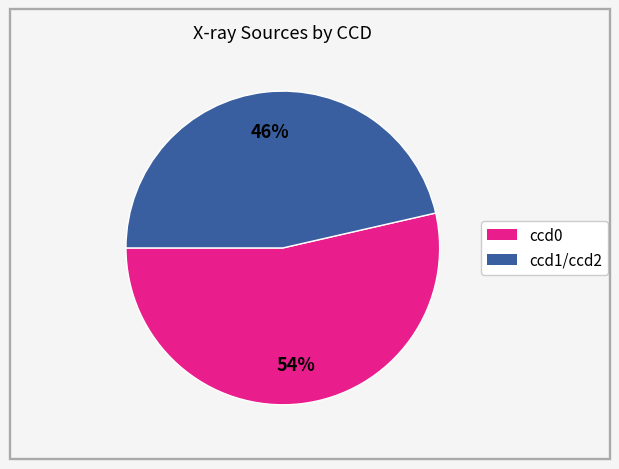

Count the number of slices in the pie.

2